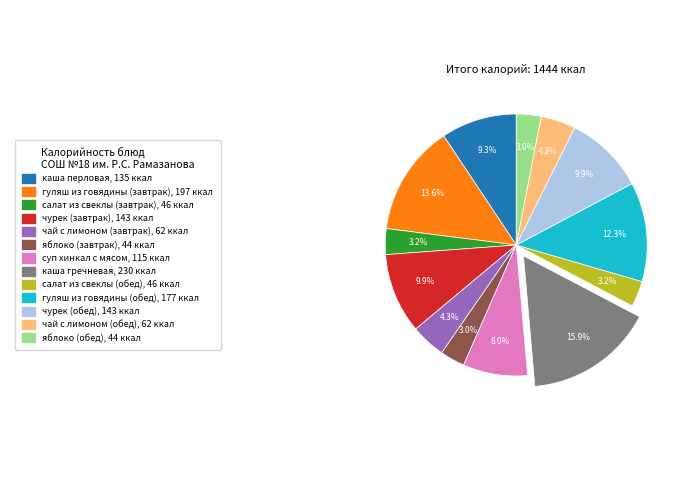

Does any single category account for the majority?

No